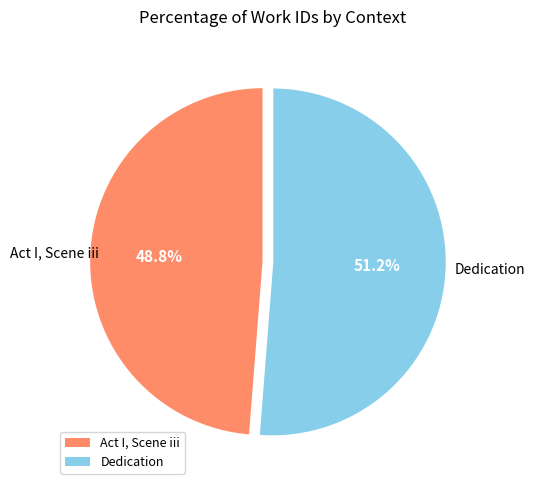

To the nearest percent, what is the difference between the Act I, Scene iii and Dedication slice percentages?

2%